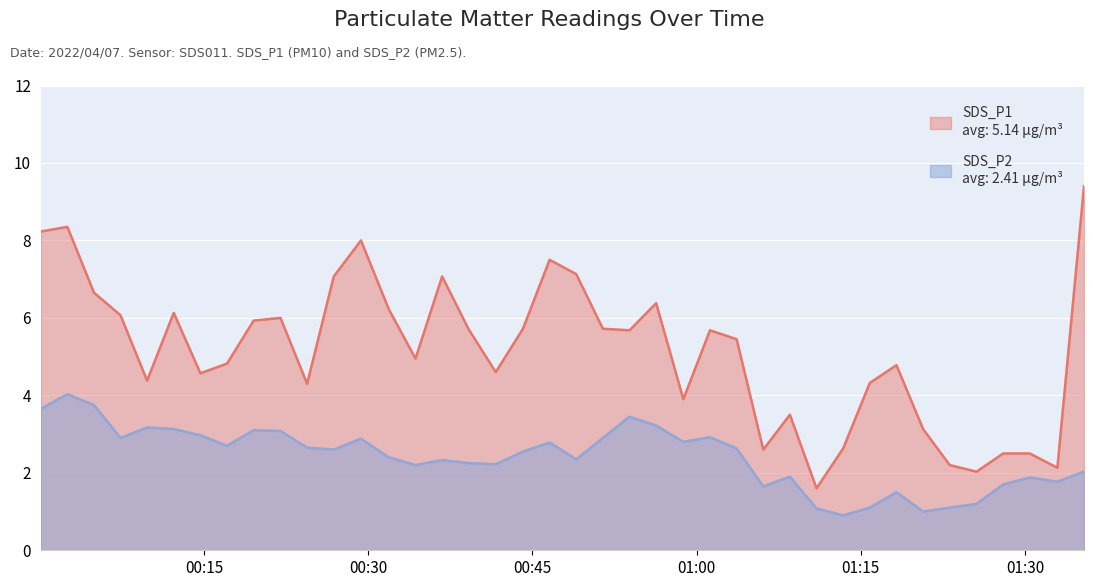

At how many categories does at least one series exceed 4?

29